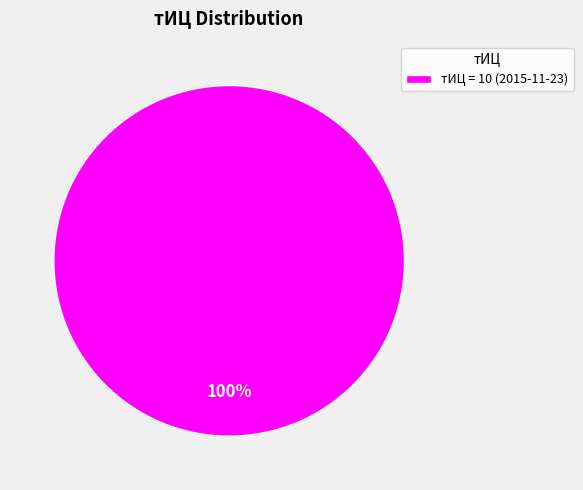

Rank the categories by value from highest to lowest.

тИЦ = 10 (2015-11-23)